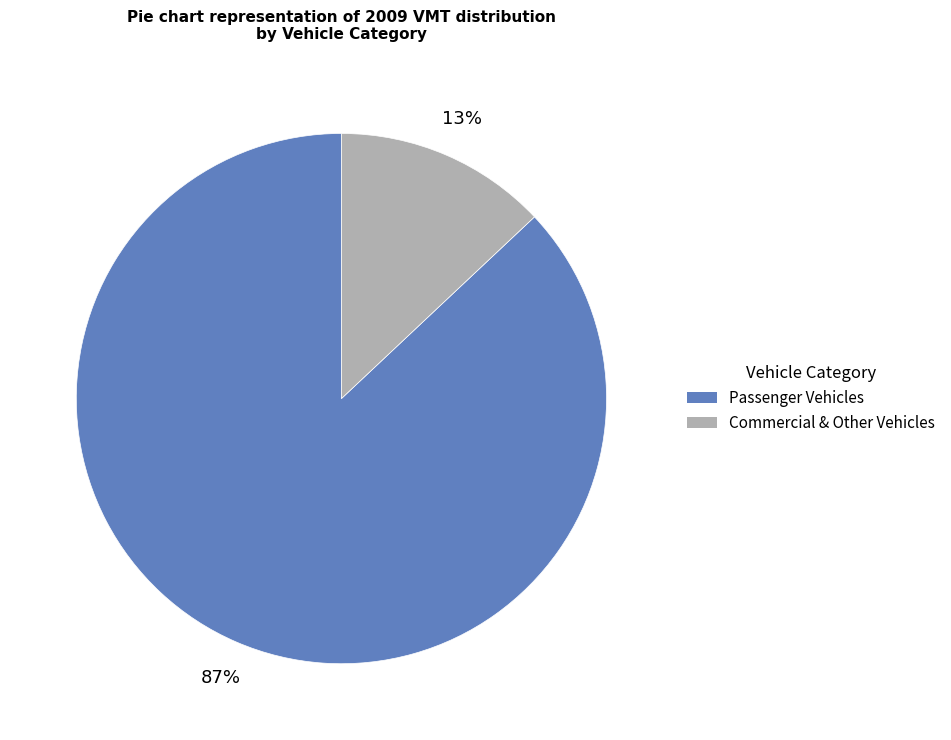

Is there a majority slice in this chart?

Yes